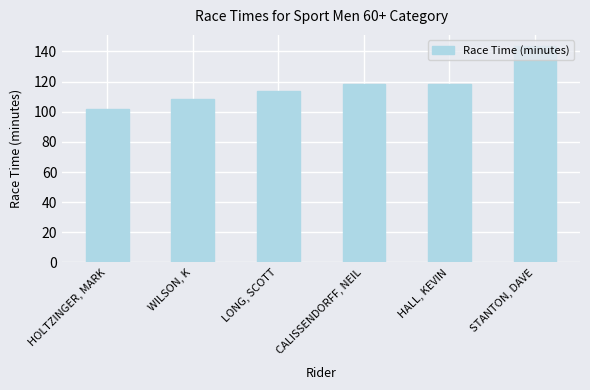

What is the difference between the second highest and second lowest values?

10.3